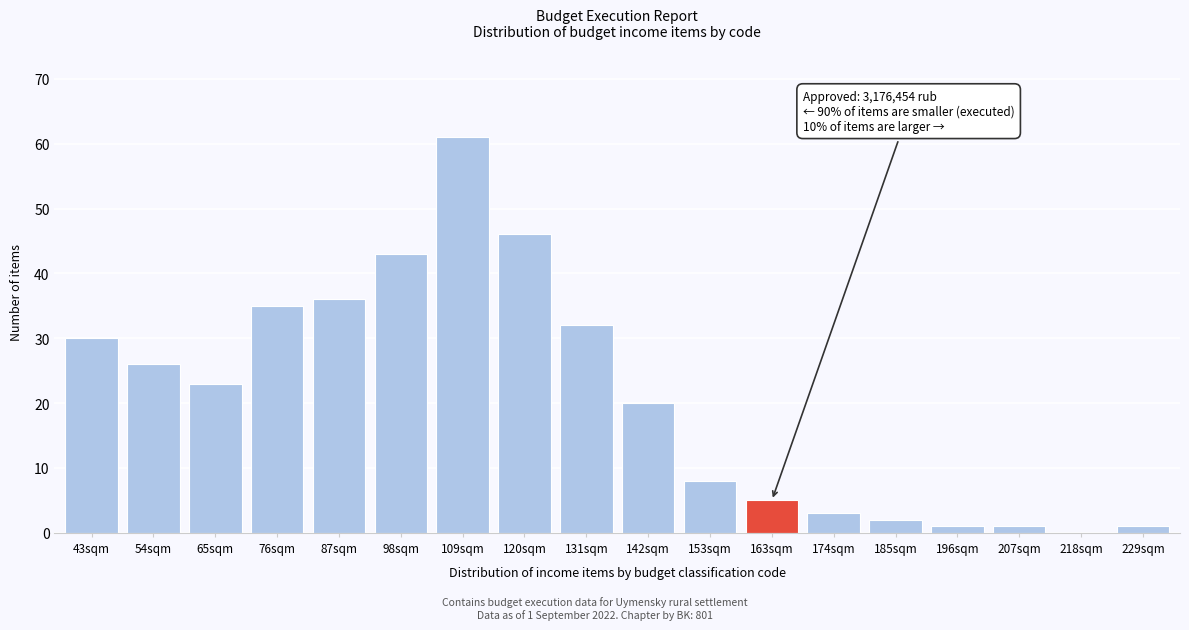

Reading left to right, transcribe all the data shown in this chart.

43sqm=30	54sqm=26	65sqm=23	76sqm=35	87sqm=36	98sqm=43	109sqm=61	120sqm=46	131sqm=32	142sqm=20	153sqm=8	163sqm=5	174sqm=3	185sqm=2	196sqm=1	207sqm=1	218sqm=0	229sqm=1